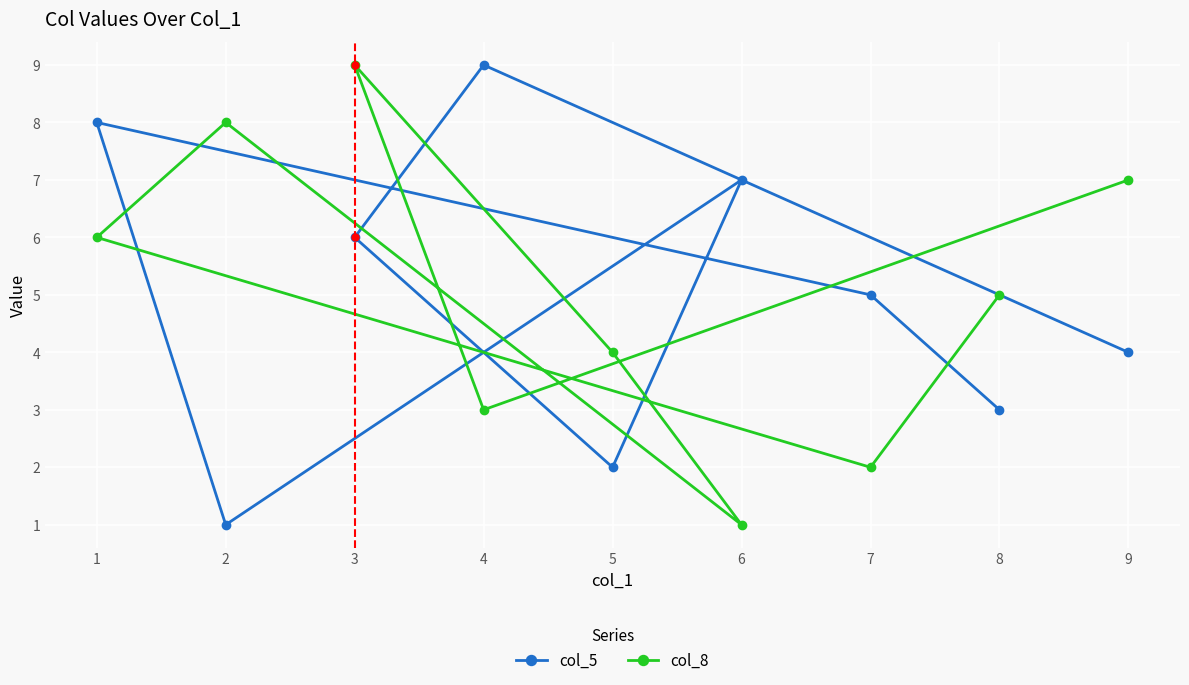

Which series has the largest total across all categories?

col_5